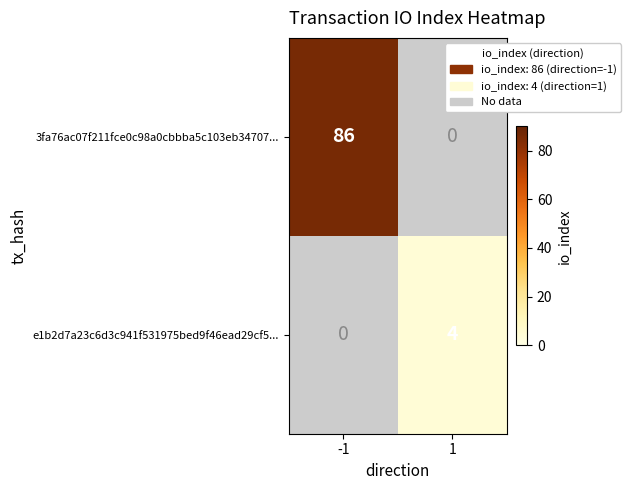

At which category is the sum across all series the highest?

-1